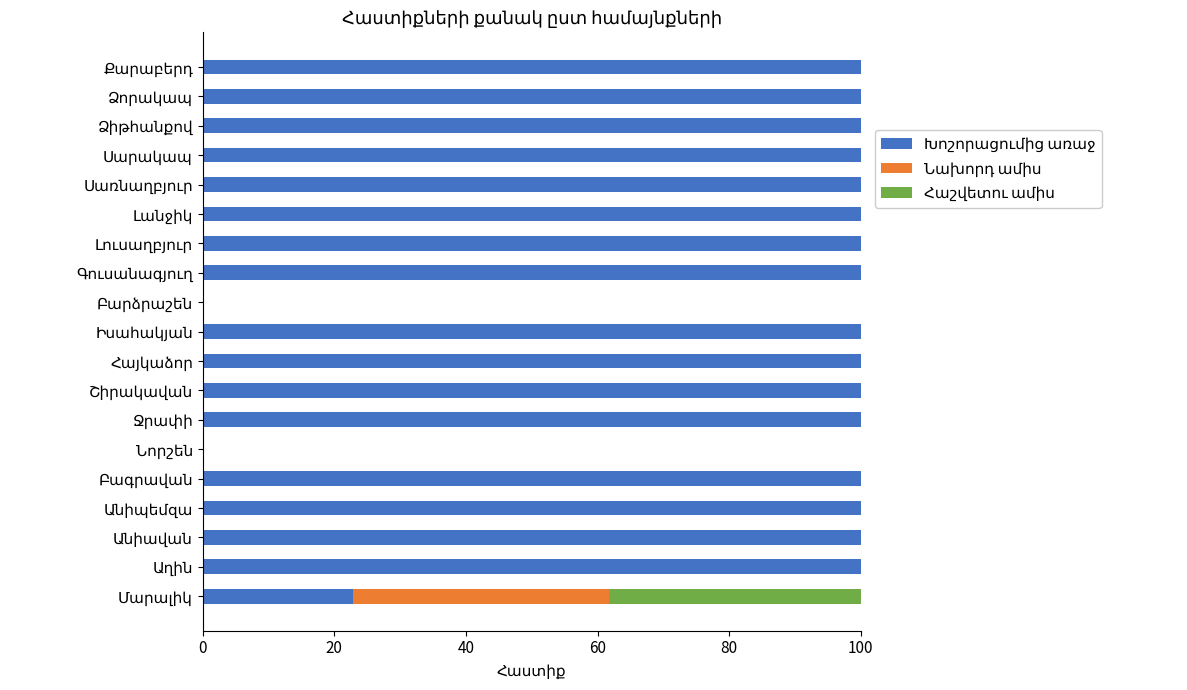

Count the number of categories in the chart.

19